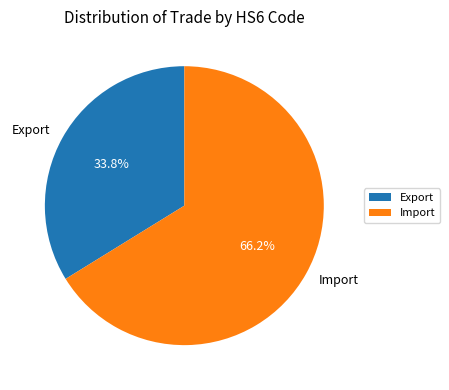

True or false: Export accounts for 48% of the total.

False